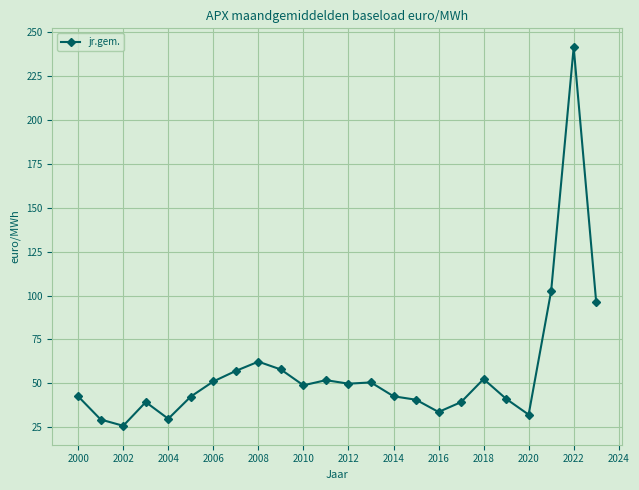

How many series are shown in this chart?

1